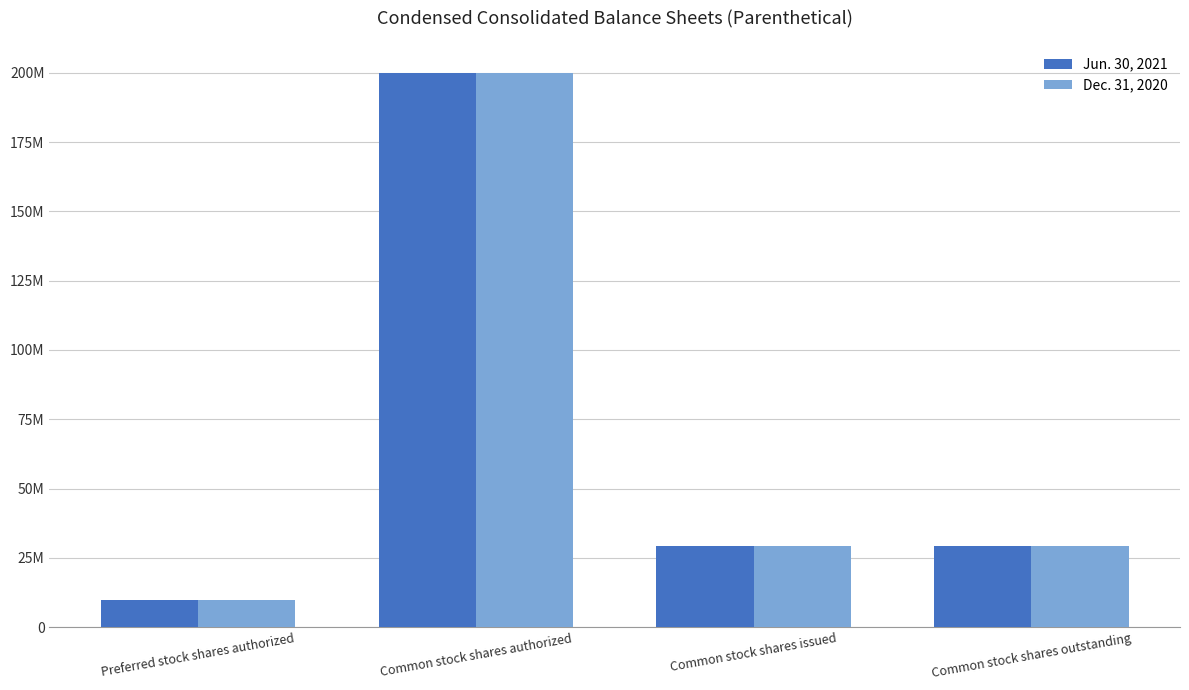

Reading left to right, transcribe all the data shown in this chart.

Jun. 30, 2021: 10000000	200000000	29431879	29431879
Dec. 31, 2020: 10000000	200000000	29234143	29234143